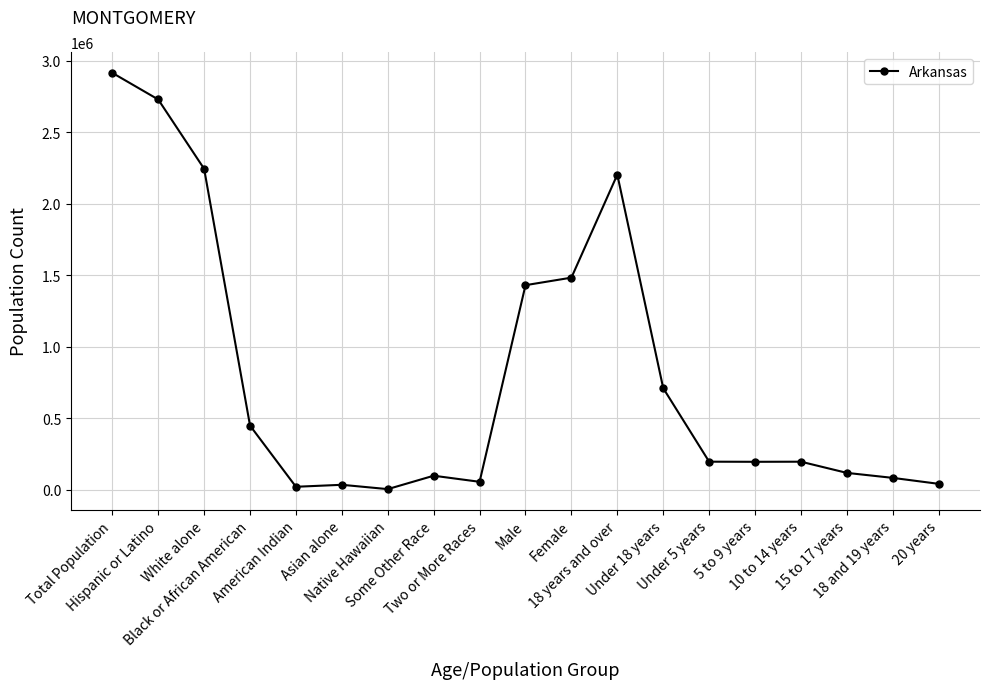

The value at Male is 1431637. True or false?

True